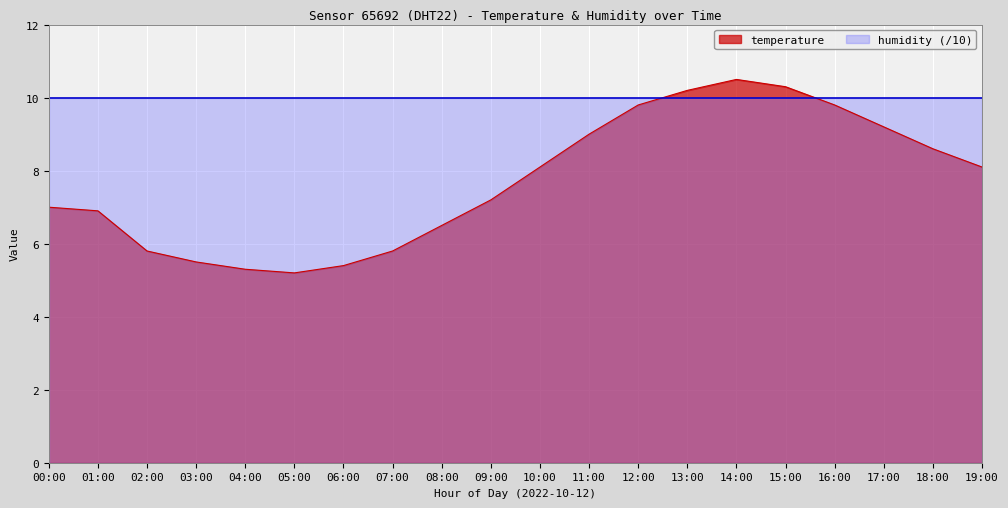

Count the number of data series in this chart.

2